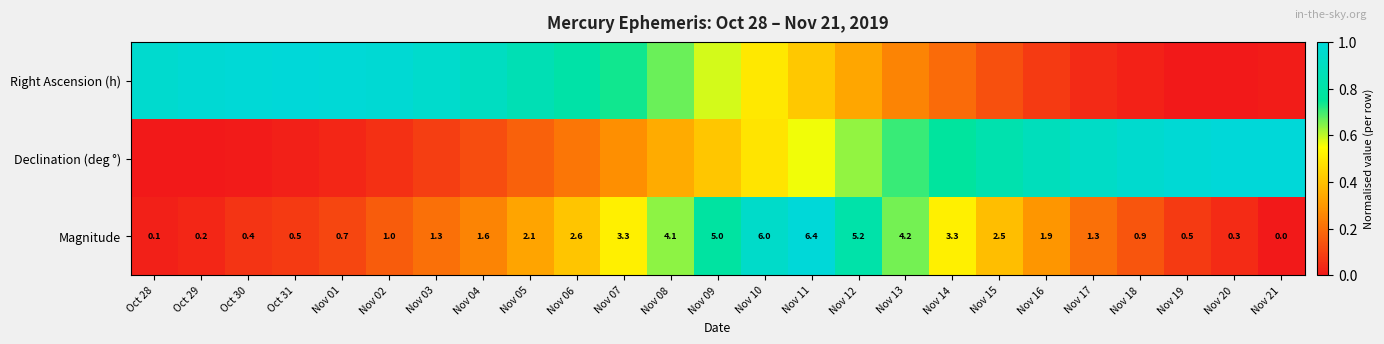

Which label corresponds to the largest value in the chart?

Oct 31